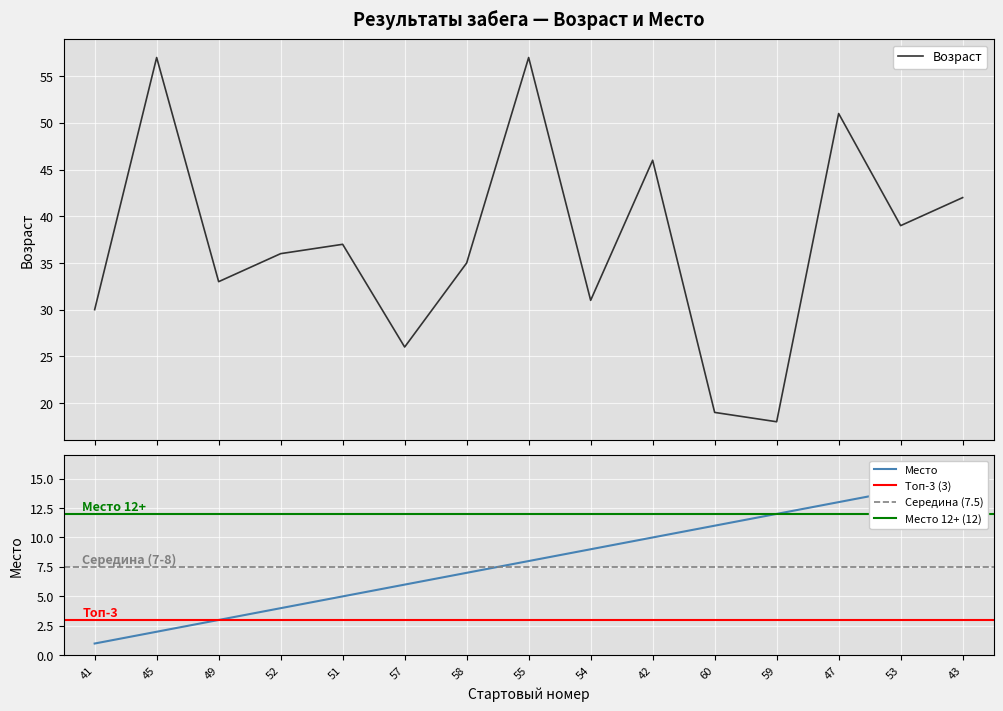

How many interior local valleys does the Возраст series have?

5